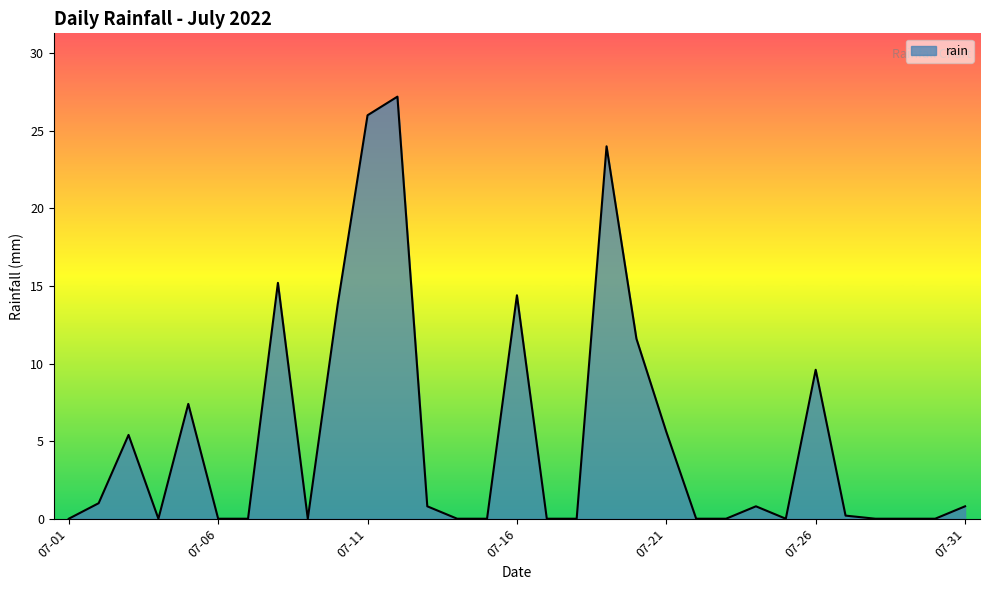

The chart shows a value of 43.2 at 07-11. True or false?

False